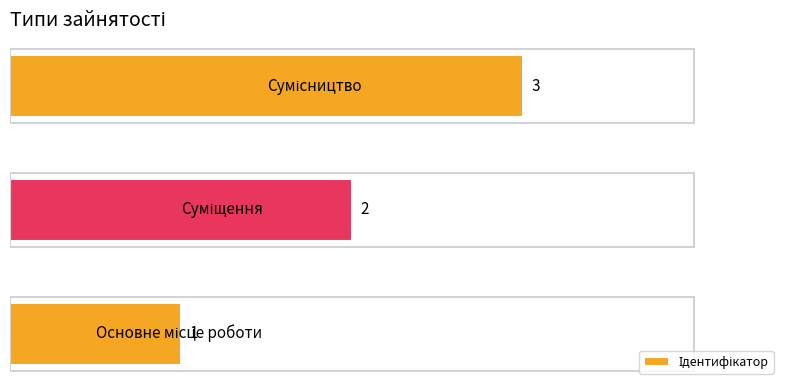

Count the values in the range 1 to 3.

3